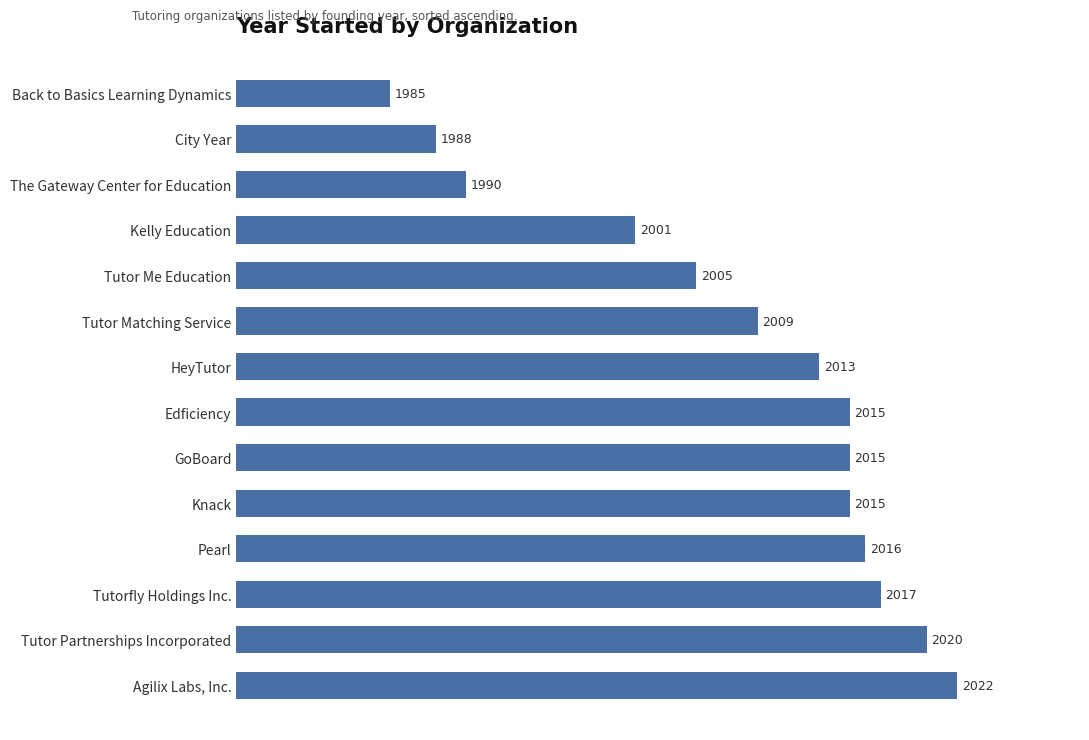

How many bars are there in total?

14